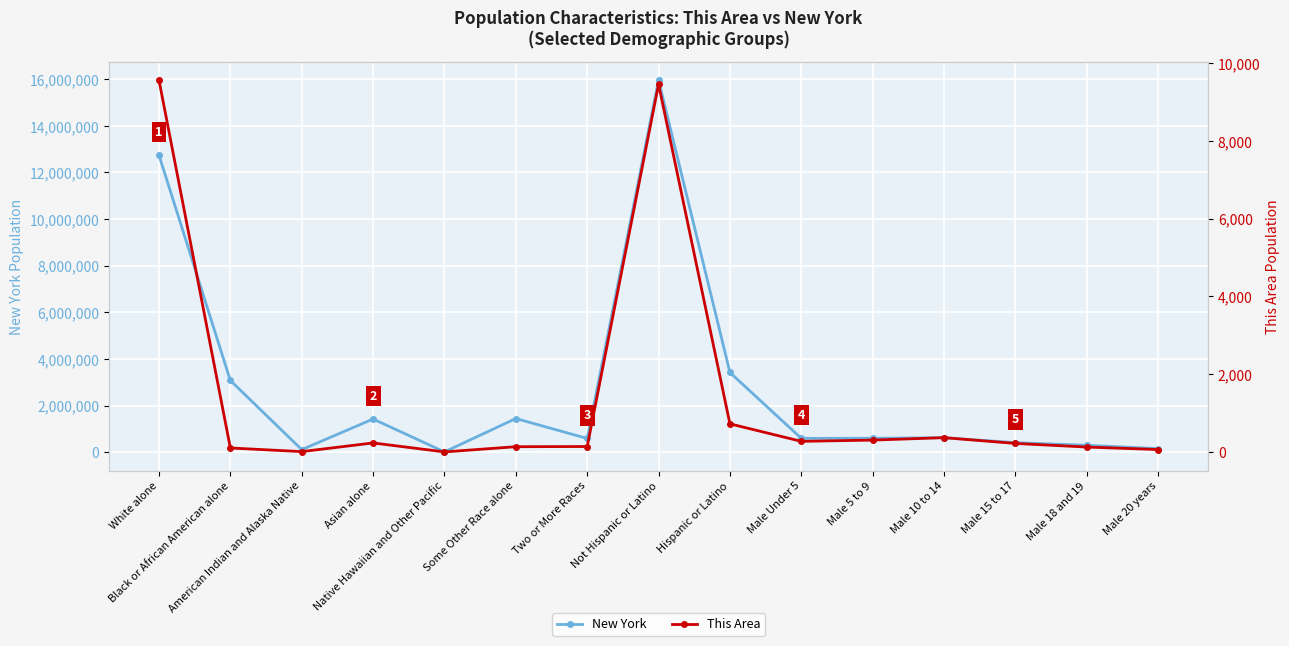

True or false: This Area has a value of 654 at Male 10 to 14.

False